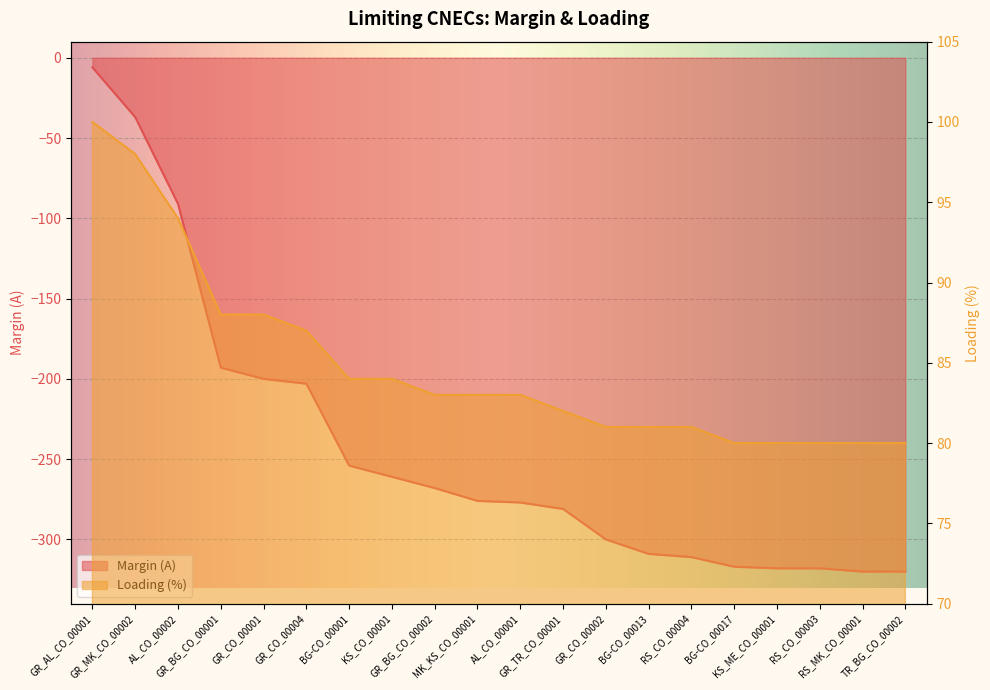

How many lines are shown in the chart?

2